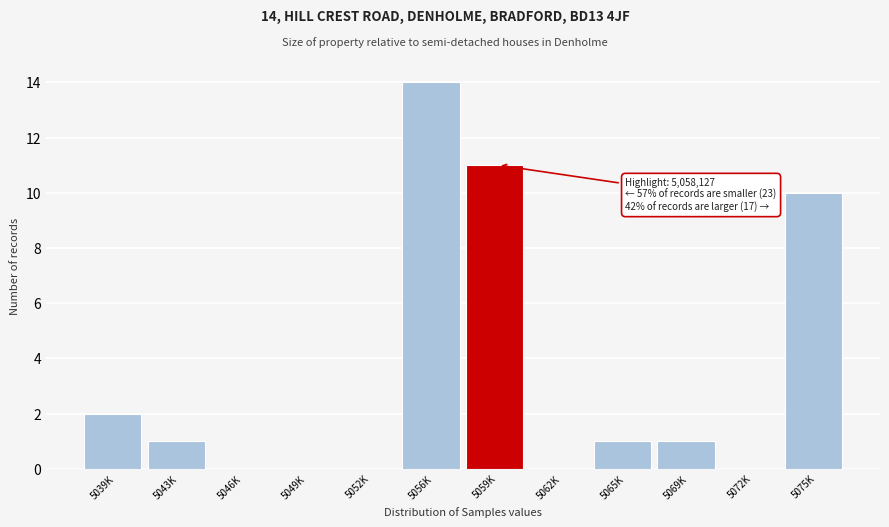

Reading left to right, transcribe all the data shown in this chart.

5039K=2	5043K=1	5046K=0	5049K=0	5052K=0	5056K=14	5059K=11	5062K=0	5065K=1	5069K=1	5072K=0	5075K=10